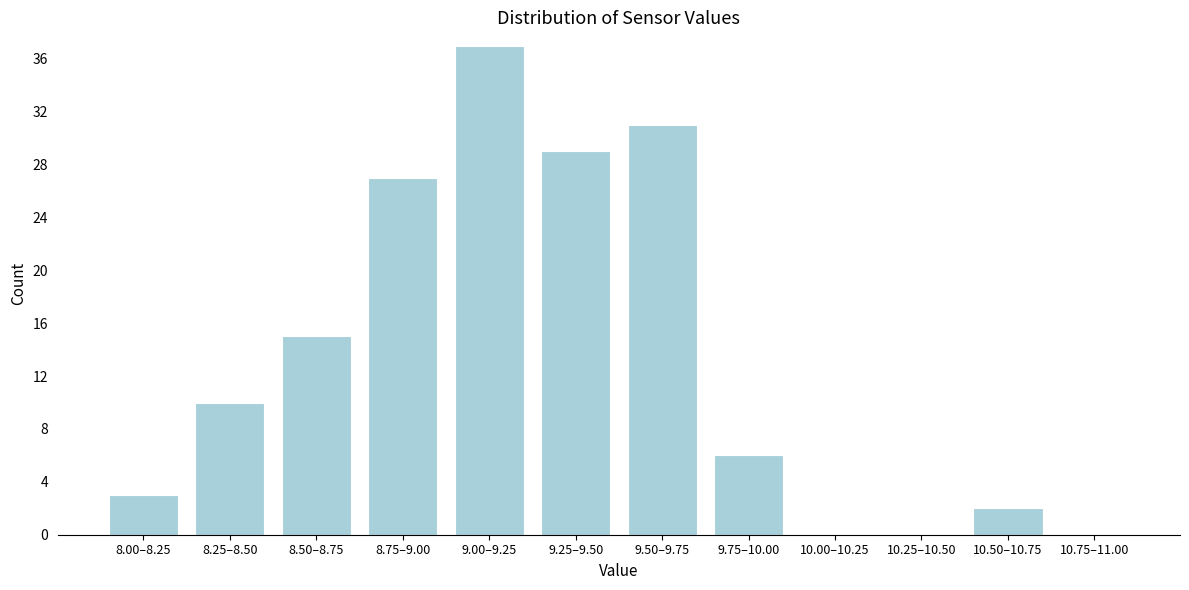

Reading left to right, what are all the values shown in this chart?

8.00–8.25=3	8.25–8.50=10	8.50–8.75=15	8.75–9.00=27	9.00–9.25=37	9.25–9.50=29	9.50–9.75=31	9.75–10.00=6	10.00–10.25=0	10.25–10.50=0	10.50–10.75=2	10.75–11.00=0